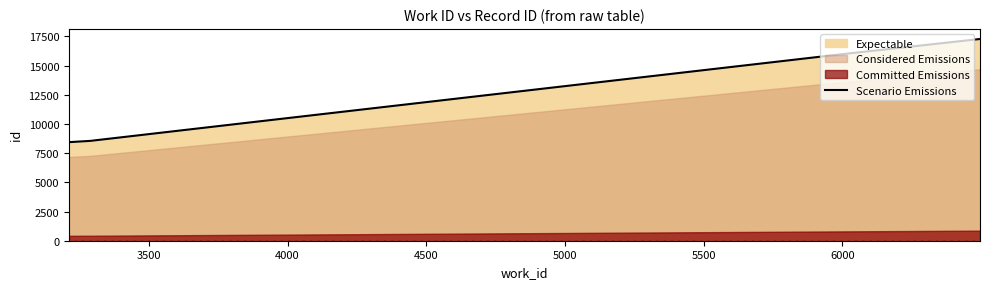

Between 5930 and 3212, which is larger?

5930